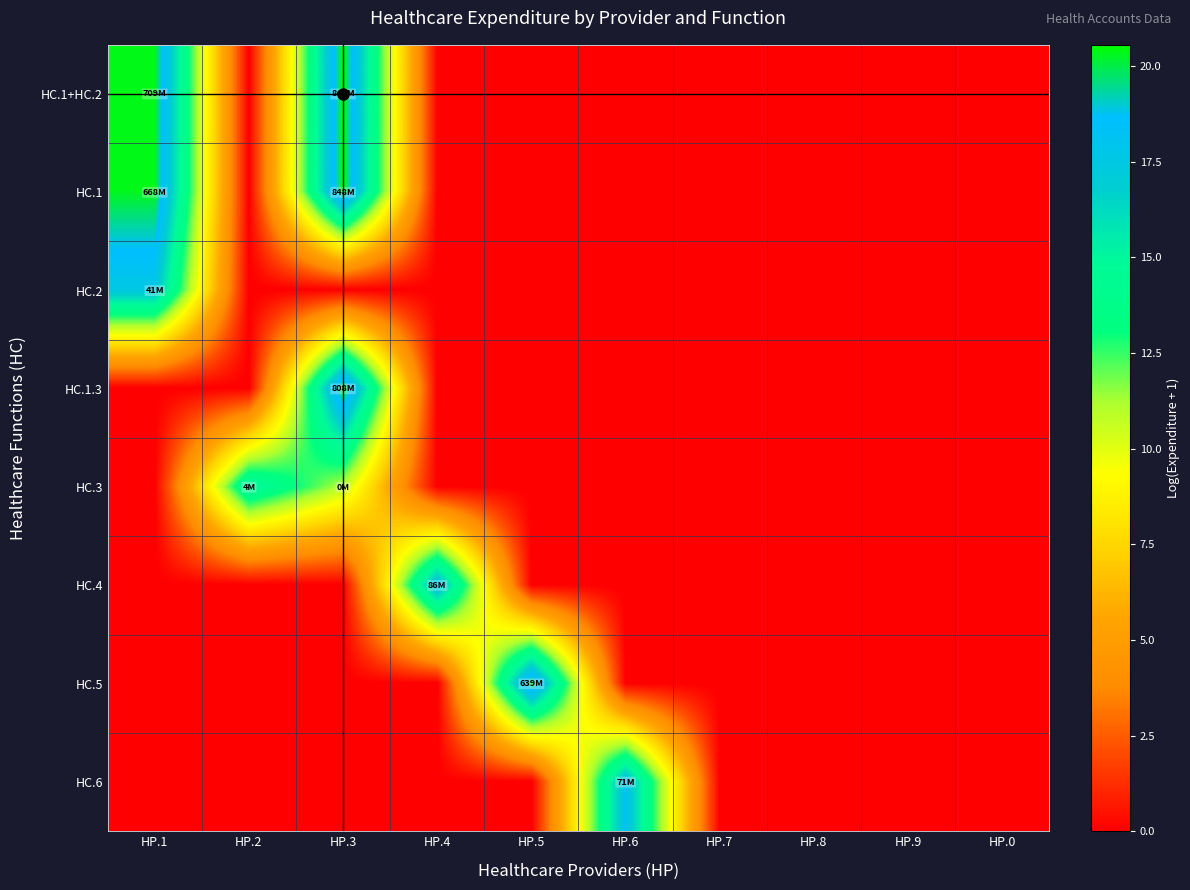

Reading left to right, transcribe all the data shown in this chart.

HC.1+HC.2: HP.1=20.4	HP.2=0.0	HP.3=20.6	HP.4=0.0	HP.5=0.0	HP.6=0.0	HP.7=0.0	HP.8=0.0	HP.9=0.0	HP.0=0.0
HC.1: HP.1=20.3	HP.2=0.0	HP.3=20.6	HP.4=0.0	HP.5=0.0	HP.6=0.0	HP.7=0.0	HP.8=0.0	HP.9=0.0	HP.0=0.0
HC.2: HP.1=17.5	HP.2=0.0	HP.3=0.0	HP.4=0.0	HP.5=0.0	HP.6=0.0	HP.7=0.0	HP.8=0.0	HP.9=0.0	HP.0=0.0
HC.1.3: HP.1=0.0	HP.2=0.0	HP.3=20.5	HP.4=0.0	HP.5=0.0	HP.6=0.0	HP.7=0.0	HP.8=0.0	HP.9=0.0	HP.0=0.0
HC.3: HP.1=0.0	HP.2=15.3	HP.3=11.0	HP.4=0.0	HP.5=0.0	HP.6=0.0	HP.7=0.0	HP.8=0.0	HP.9=0.0	HP.0=0.0
HC.4: HP.1=0.0	HP.2=0.0	HP.3=0.0	HP.4=18.3	HP.5=0.0	HP.6=0.0	HP.7=0.0	HP.8=0.0	HP.9=0.0	HP.0=0.0
HC.5: HP.1=0.0	HP.2=0.0	HP.3=0.0	HP.4=0.0	HP.5=20.3	HP.6=0.0	HP.7=0.0	HP.8=0.0	HP.9=0.0	HP.0=0.0
HC.6: HP.1=0.0	HP.2=0.0	HP.3=0.0	HP.4=0.0	HP.5=0.0	HP.6=18.1	HP.7=0.0	HP.8=0.0	HP.9=0.0	HP.0=0.0